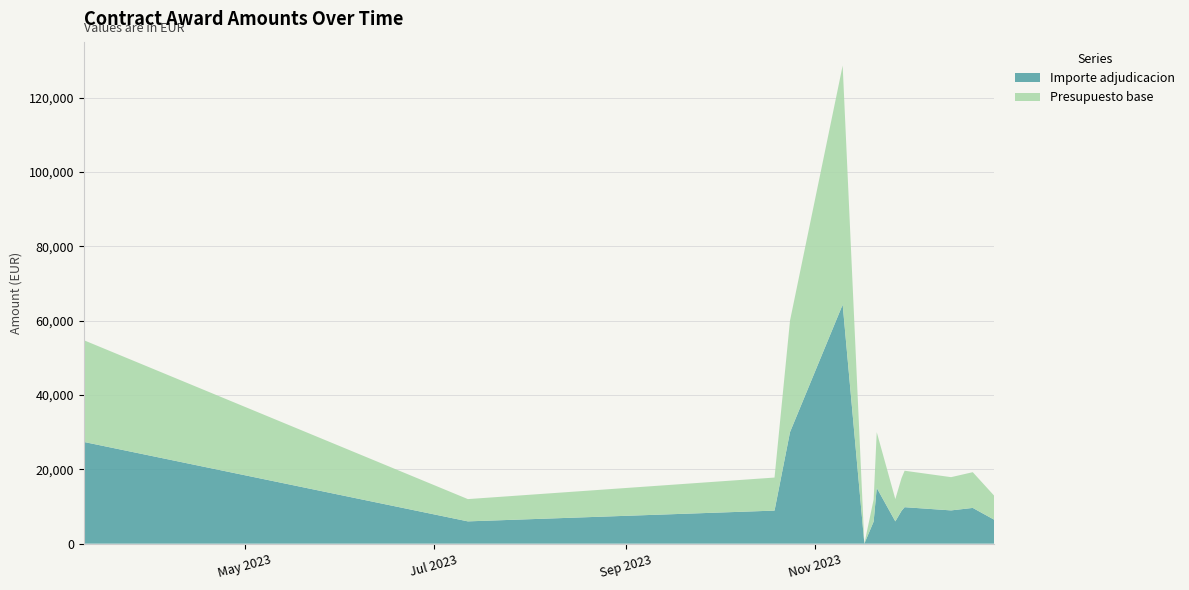

What are all the series names shown in the legend?

Importe adjudicacion, Presupuesto base